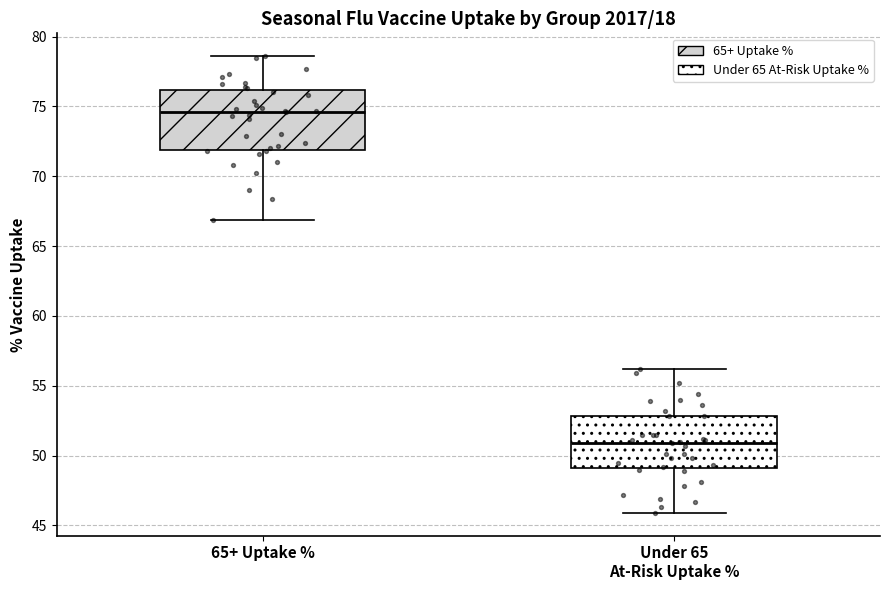

Which box has the lowest median line?

Under 65 At-Risk Uptake %